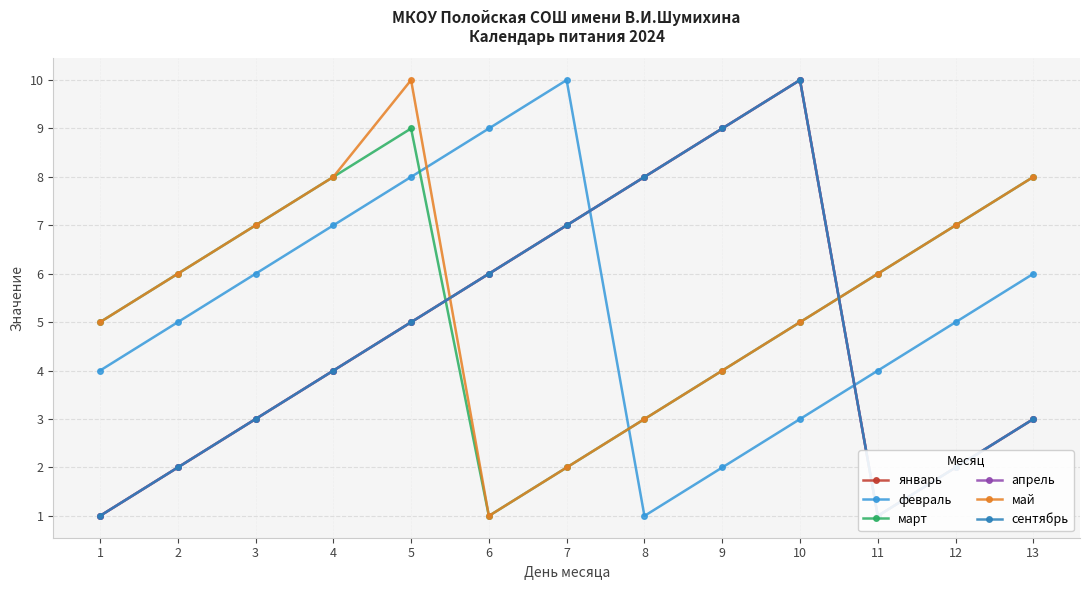

What is the average value of the сентябрь series?

5